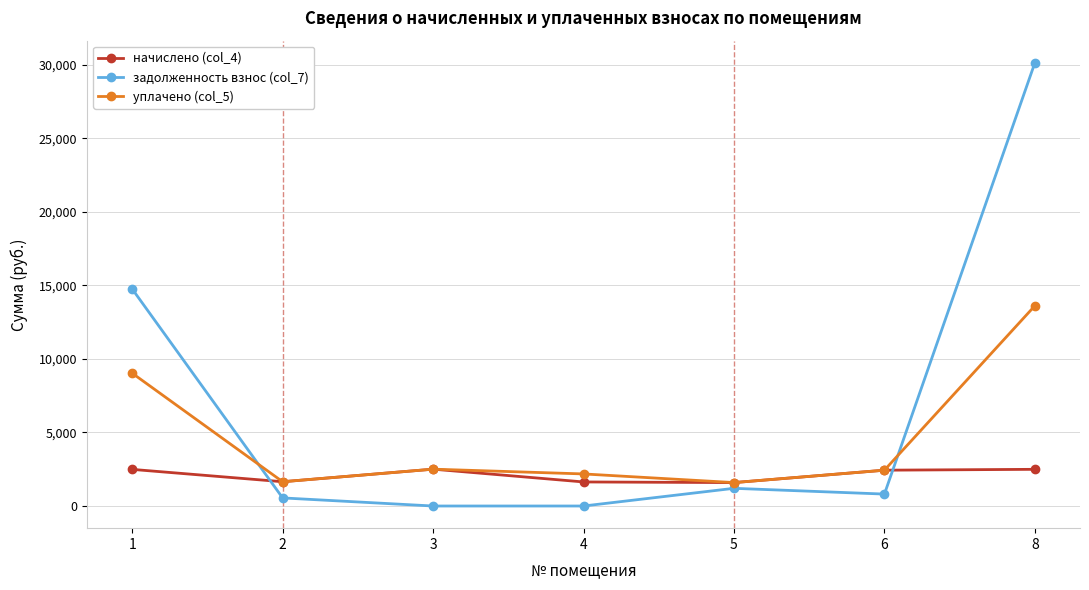

At which category is the sum across all series the highest?

8